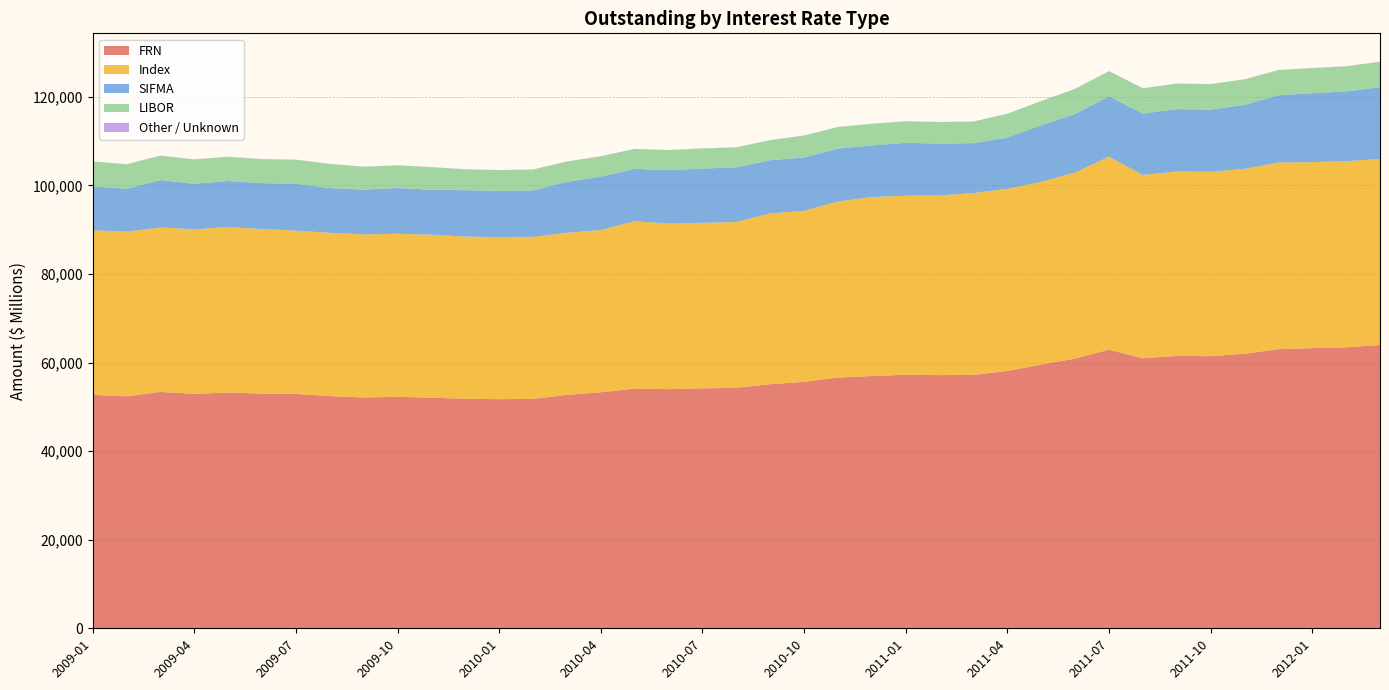

Reading left to right, transcribe all the data shown in this chart.

FRN: 52716.7	52392.6	53363.5	52943.4	53236.9	52979.3	52907.9	52429.4	52119.4	52268.7	52064.7	51823.5	51736.5	51798.2	52705.3	53293.2	54123.7	53995.4	54177.9	54304.1	55113.3	55637.4	56603.5	56957.3	57248.5	57164.1	57215.6	58091.7	59533.6	60903.8	62911.0	60966.6	61499.9	61442.1	61980.5	63026.0	63250.9	63454.0	63969.7
SIFMA: 9883.0	9713.0	10704.4	10292.6	10396.8	10361.8	10581.8	10105.6	10105.6	10336.1	10136.1	10474.6	10422.5	10488.5	11500.6	12054.5	11830.4	12052.1	12244.6	12344.6	12000.0	12049.3	11932.0	11647.5	11950.3	11680.9	11306.9	11567.2	12774.9	13216.7	13624.5	13853.6	14083.2	14047.4	14449.3	15202.3	15565.0	15768.2	16220.5
Index: 37158.6	37158.6	37138.0	37138.0	37362.4	37162.4	36871.0	36868.6	36828.7	36807.3	36807.3	36625.7	36590.8	36590.8	36590.8	36625.8	37800.5	37390.6	37380.6	37419.9	38574.3	38619.9	39775.2	40422.5	40410.8	40596.0	41021.6	41138.8	41278.1	42001.3	43573.1	41388.3	41644.9	41622.9	41759.5	42144.1	42006.4	42006.4	42006.4
LIBOR: 5649.5	5495.4	5495.4	5487.2	5452.1	5429.6	5429.6	5429.6	5159.6	5099.8	5095.8	4697.7	4697.7	4693.4	4588.3	4587.3	4467.2	4527.2	4527.2	4514.1	4513.5	4942.8	4870.8	4861.9	4861.9	4861.8	4861.7	5360.2	5455.1	5660.3	5688.0	5699.2	5746.4	5746.4	5746.4	5654.2	5654.2	5654.0	5717.6
Other_Unknown: 25.6	25.6	25.6	25.6	25.6	25.6	25.6	25.6	25.5	25.5	25.5	25.5	25.5	25.5	25.5	25.5	25.5	25.5	25.5	25.5	25.4	25.4	25.4	25.4	25.4	25.4	25.4	25.4	25.4	25.4	25.4	25.4	25.3	25.3	25.3	25.3	25.3	25.3	25.3